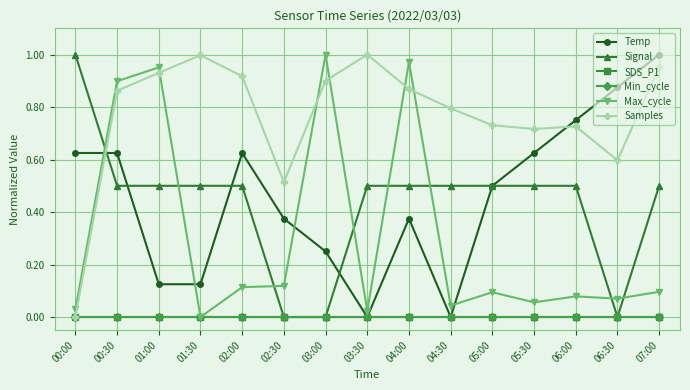

Is the value of SDS_P1 at 05:30 greater than the value of Samples at 01:00?

No